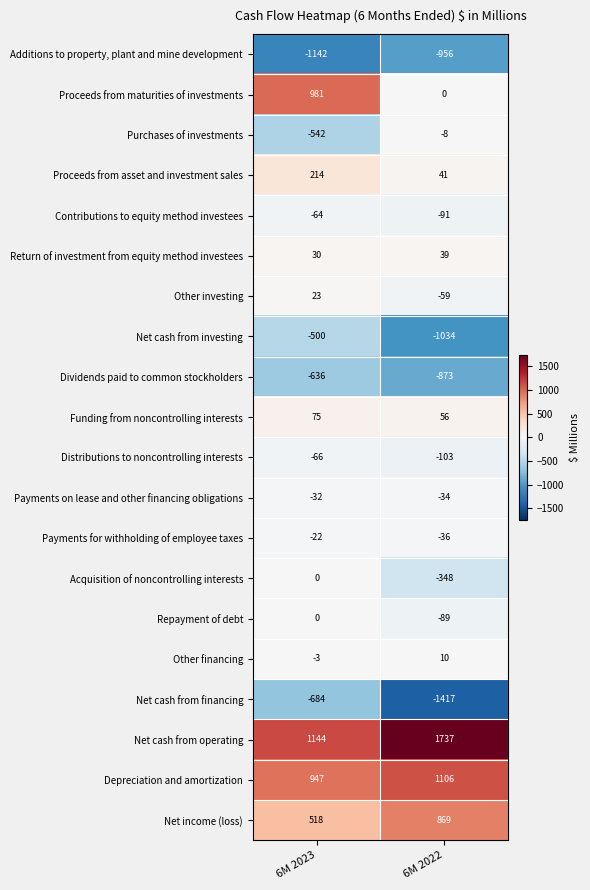

Is it true that Return of investment from equity method investees equals 6 at 6M 2023?

False